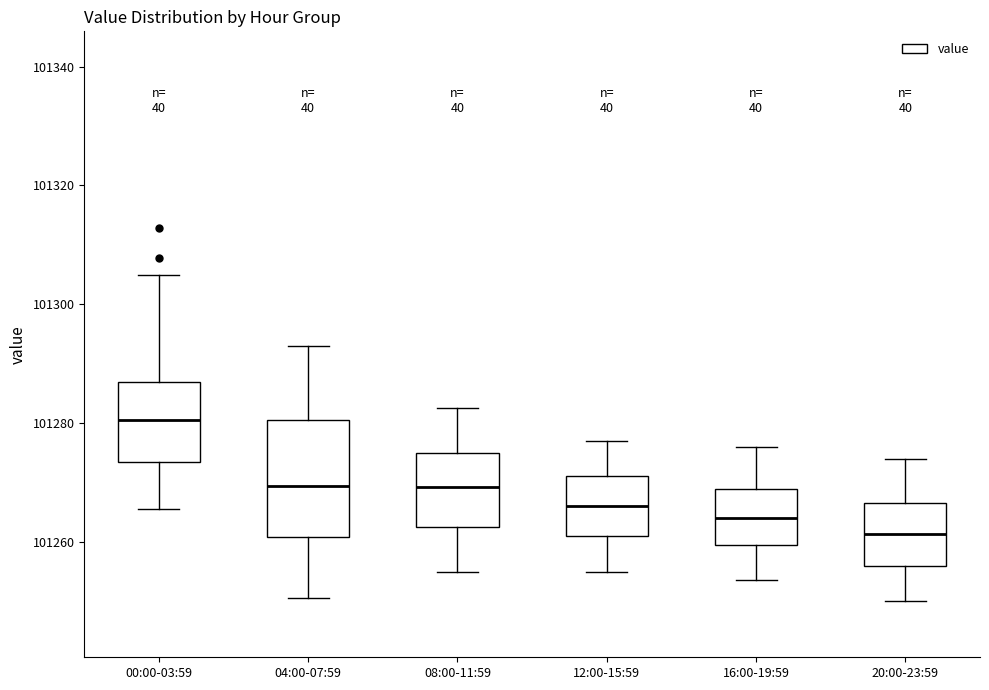

Where does the upper whisker of the box for 12:00-15:59 end on the y-axis? The values are not printed on the chart, so give them approximately, as read against the axis.

101278